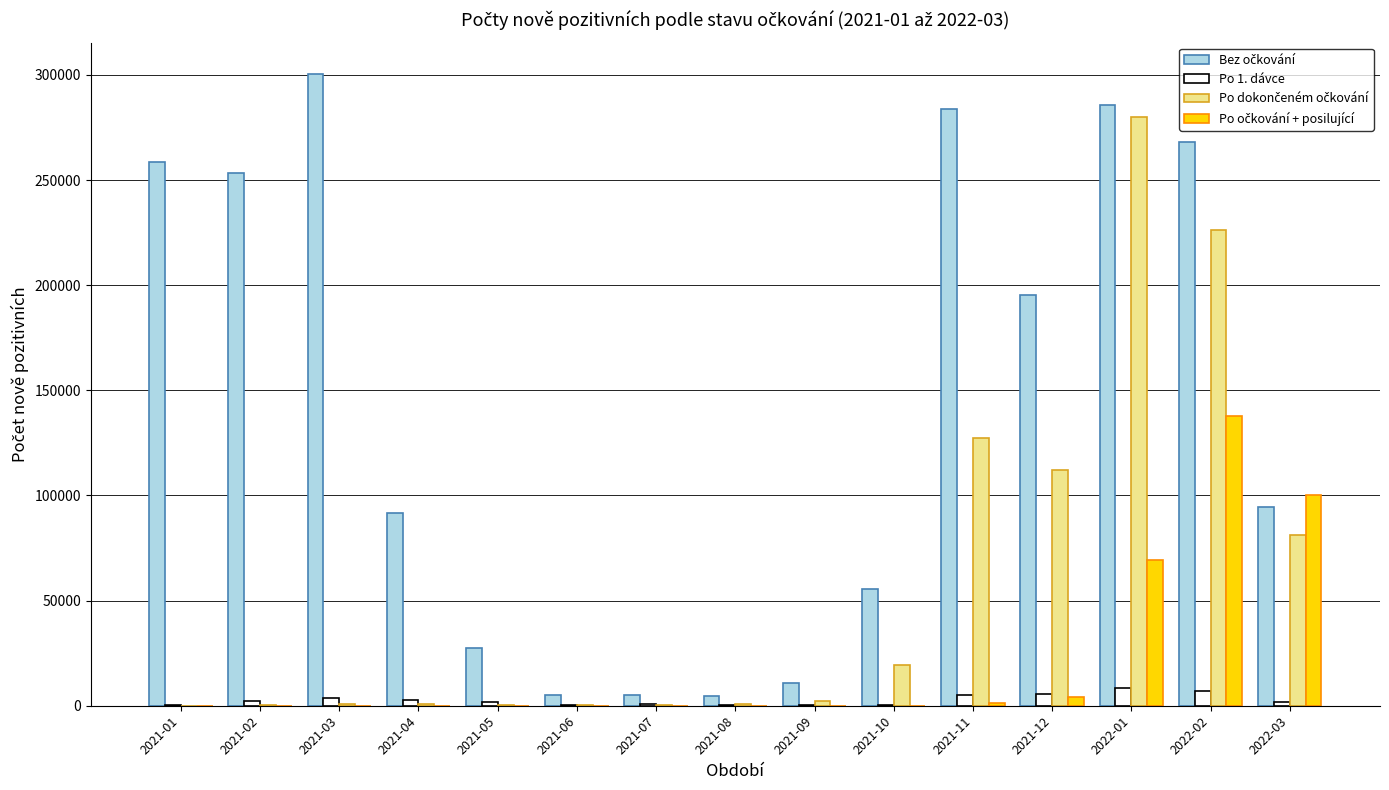

At which category does the chart reach its peak across all series?

2021-03